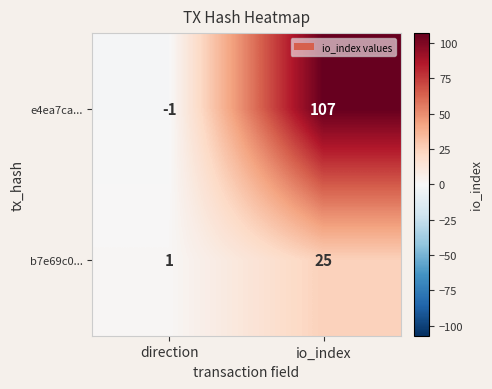

What is the spread (max minus min) of values at io_index?

82